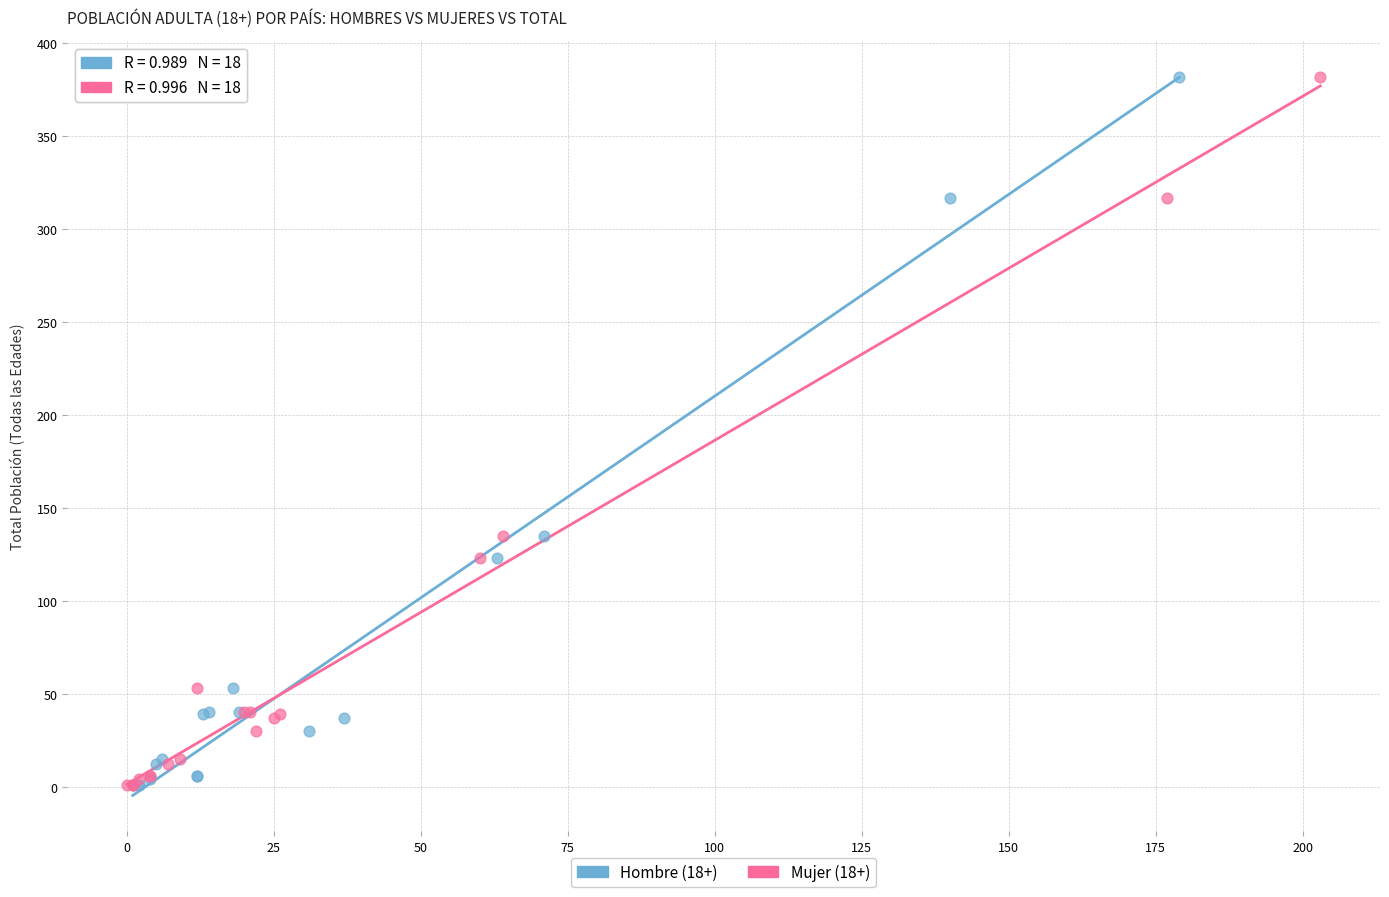

What are all the series names shown in the legend?

Hombre (18+), Mujer (18+)